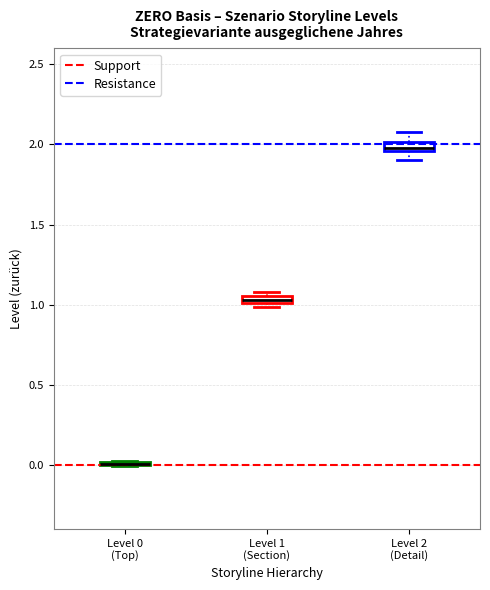

Where is the upper edge of the box for Level 1 (Section) on the y-axis? The values are not printed on the chart, so give them approximately, as read against the axis.

1.05